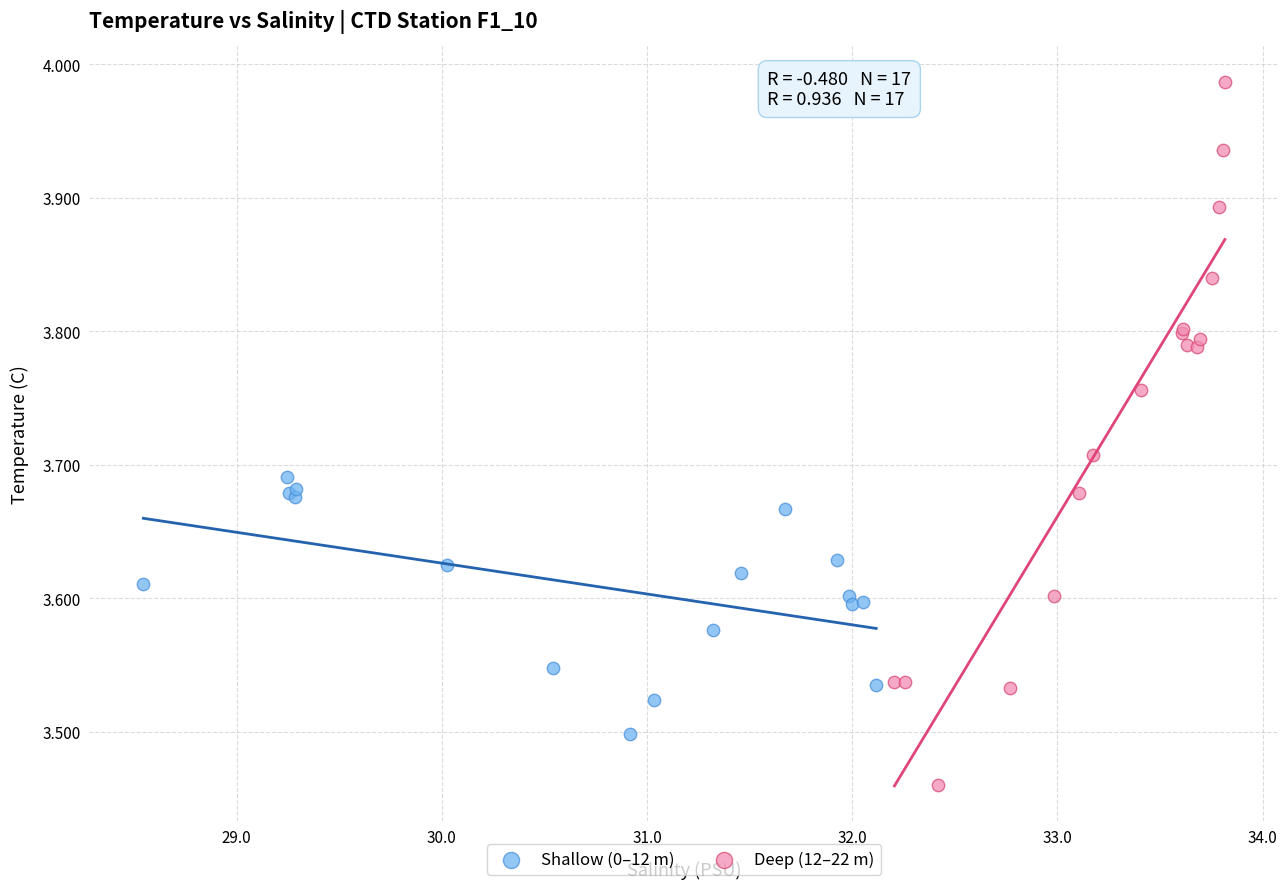

Which series has the largest Y range (max minus min)?

Deep (12–22 m)